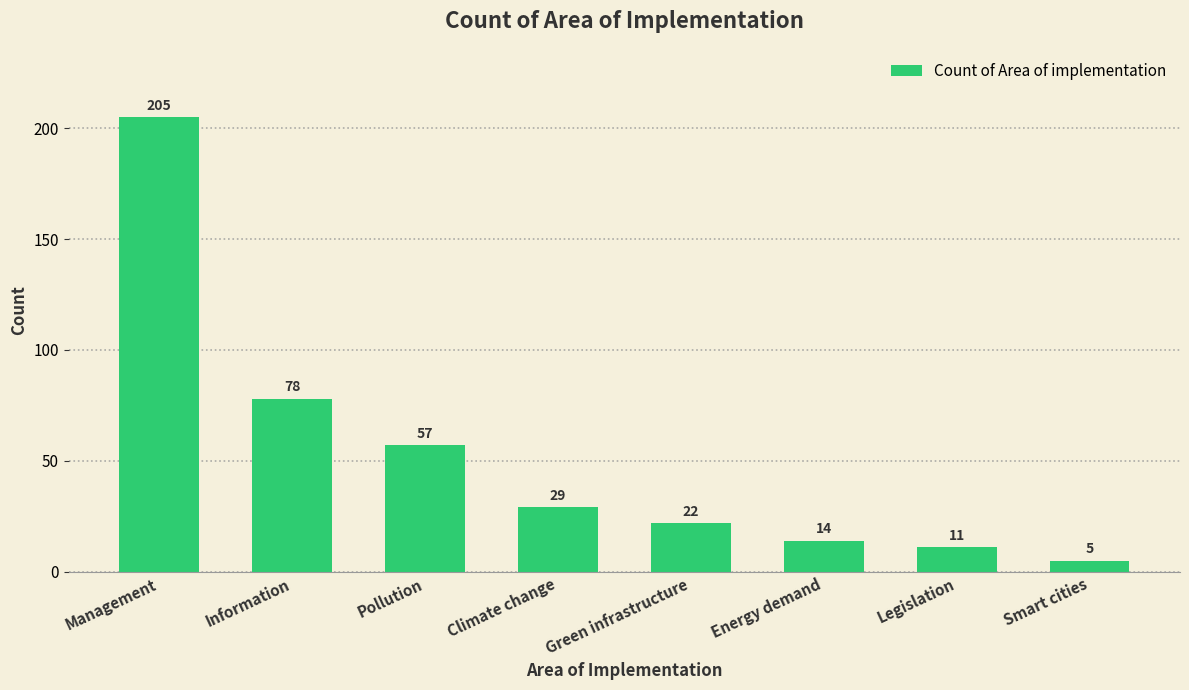

At which label does the data first exceed 29?

Management